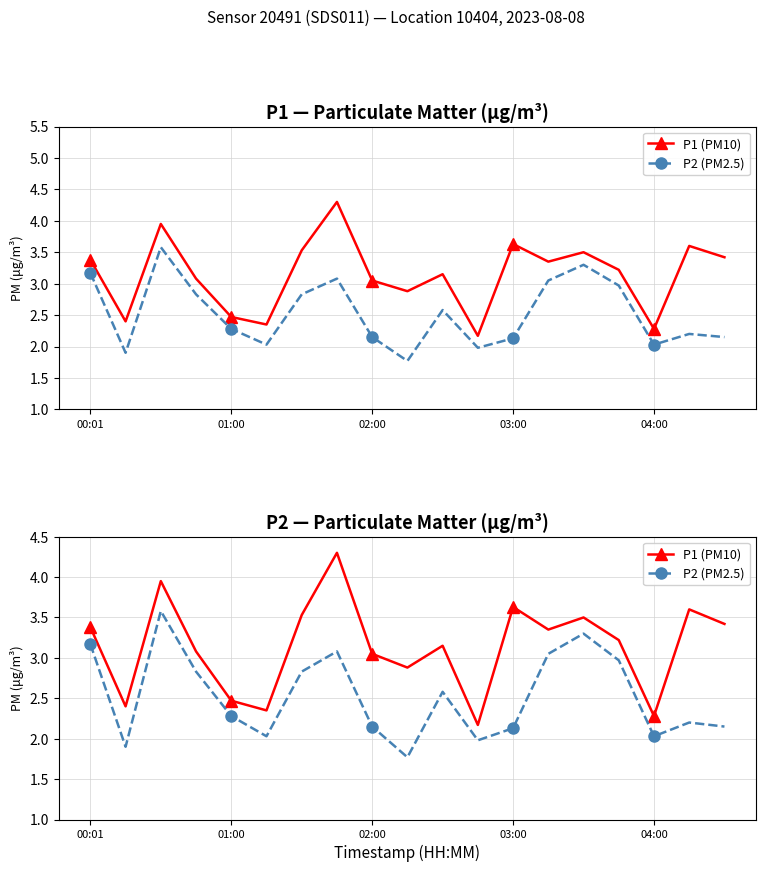

Count the number of categories in the chart.

19